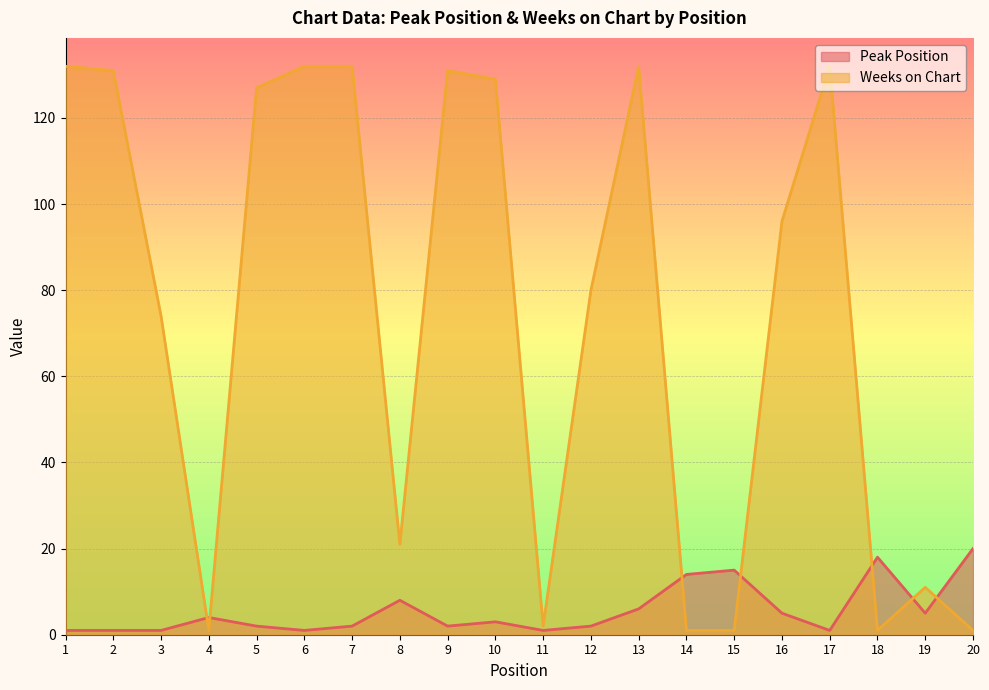

What is the sum of all Peak Position values?

112